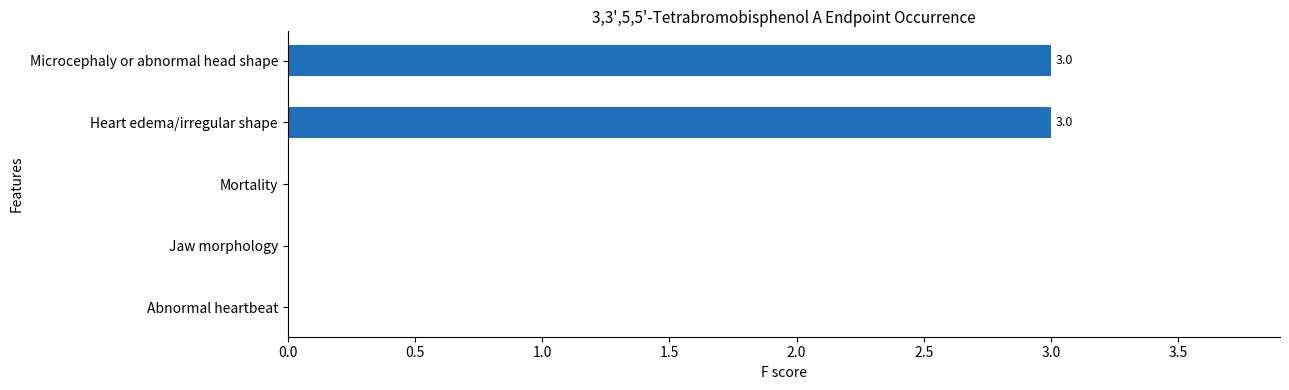

What is the change in value from Abnormal heartbeat to Microcephaly or abnormal head shape?

+3